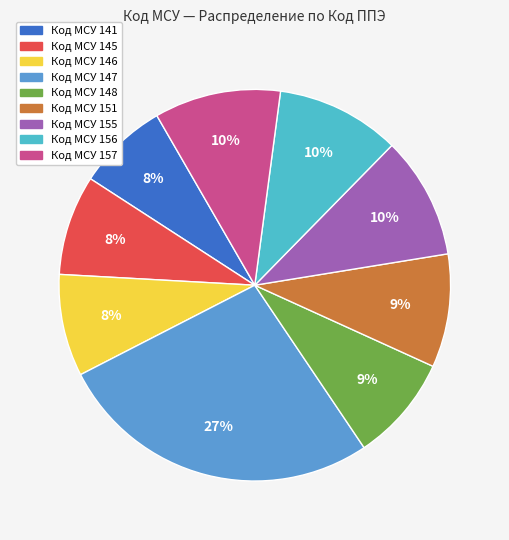

To the nearest percent, what is the difference between the largest and smallest slice percentages?

19%